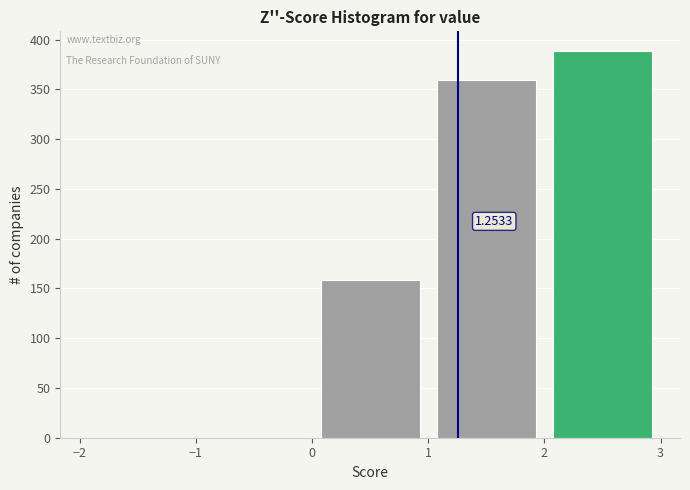

Which range on the x-axis has the tallest bar?

2 to 3